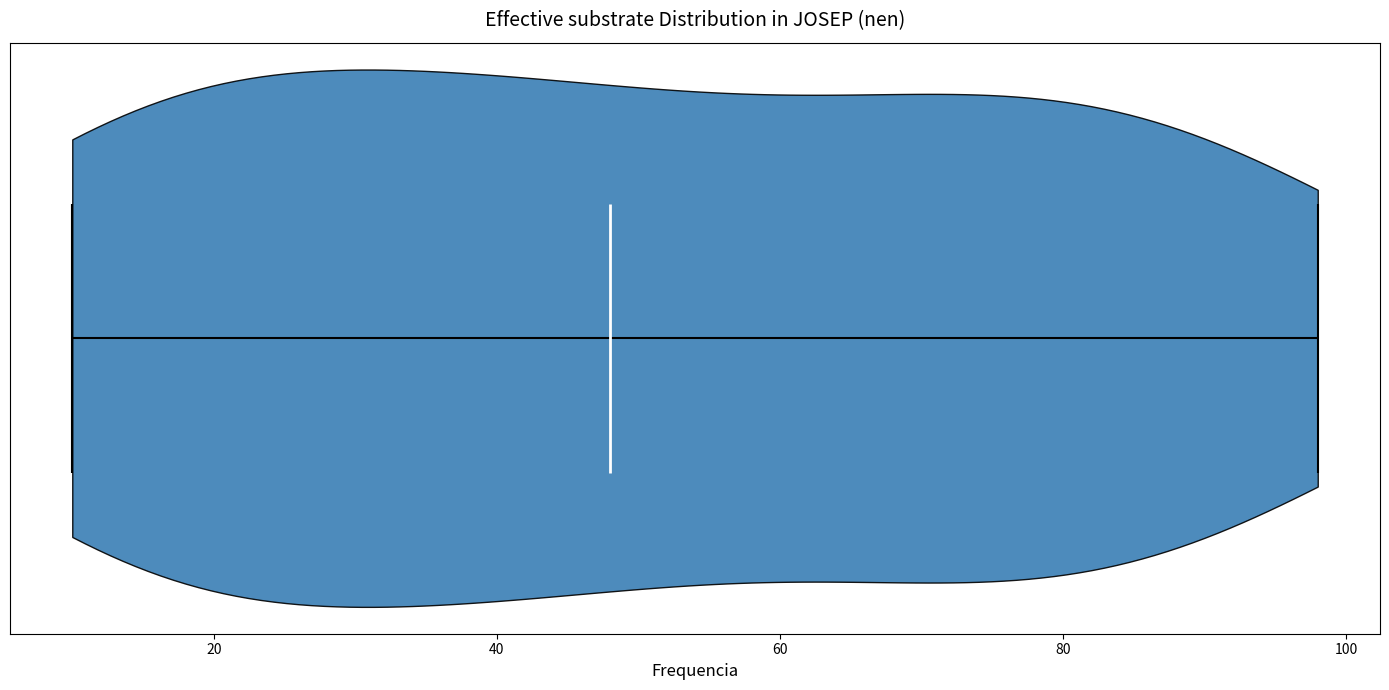

What is the lowest point the violin reaches on the x-axis? The values are not printed on the chart, so give them approximately, as read against the axis.

10